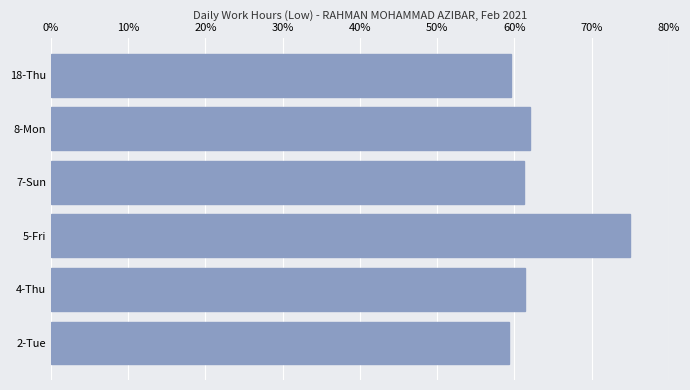

What is the sum of all values?

378.4